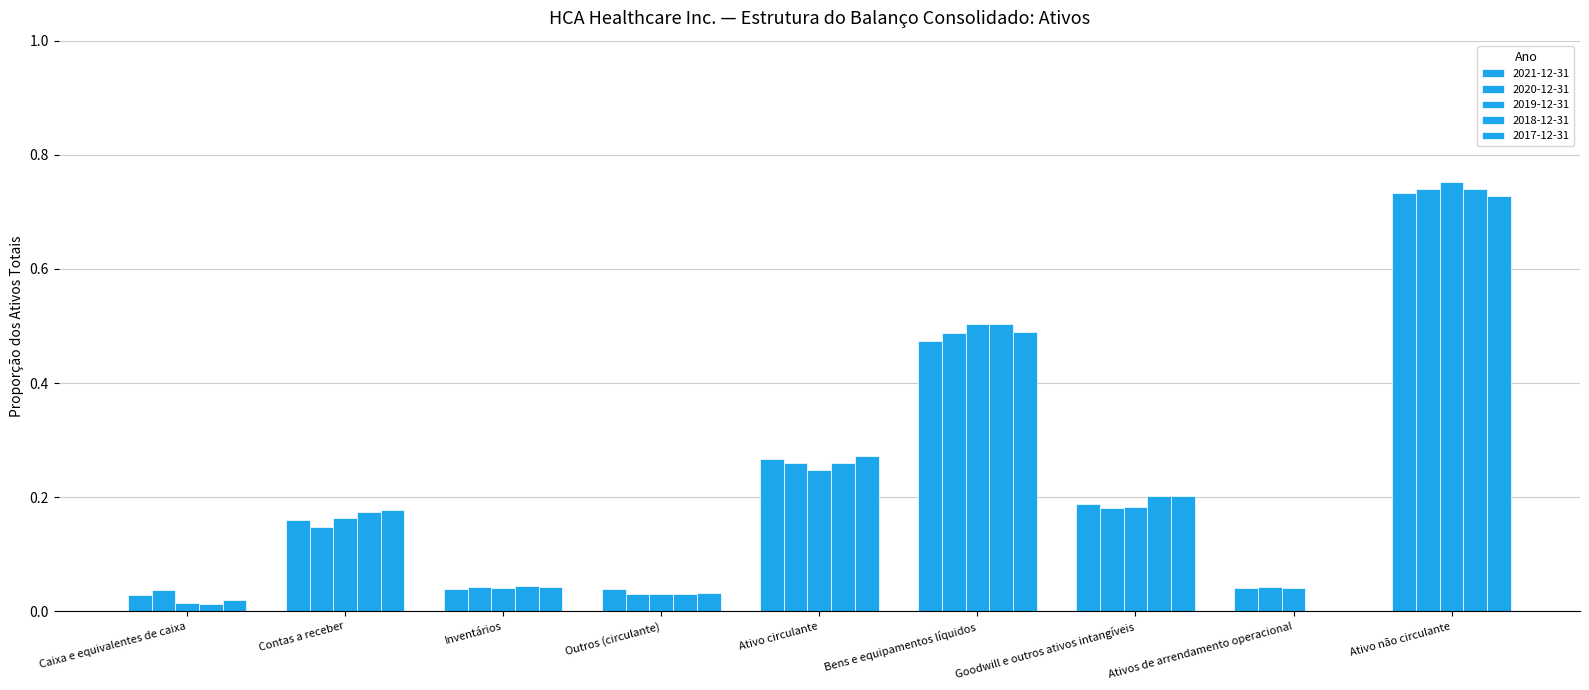

At which label does 2021-12-31 reach its minimum?

Caixa e equivalentes de caixa